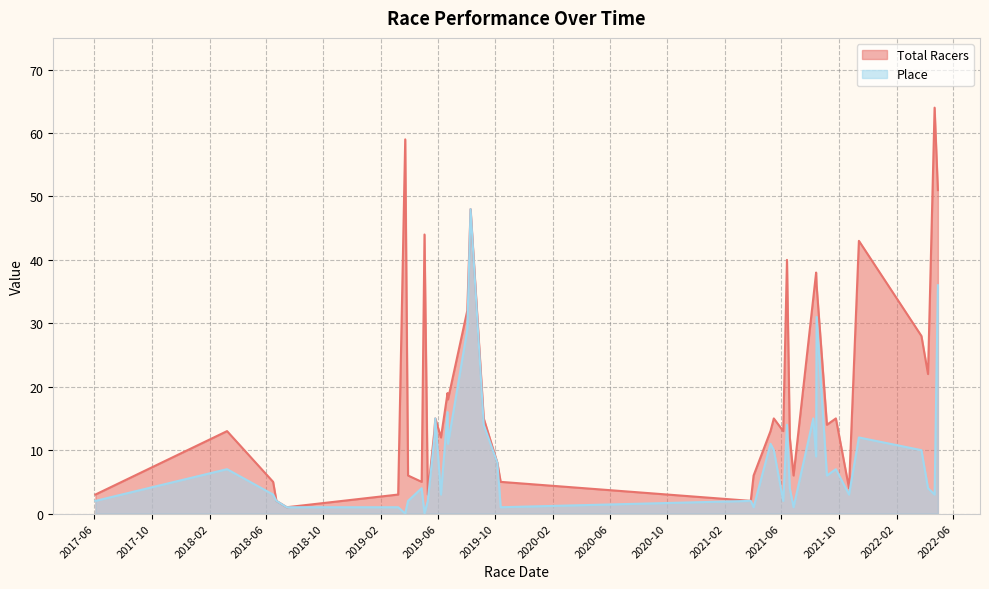

Which series has the largest range (max minus min)?

Total Racers